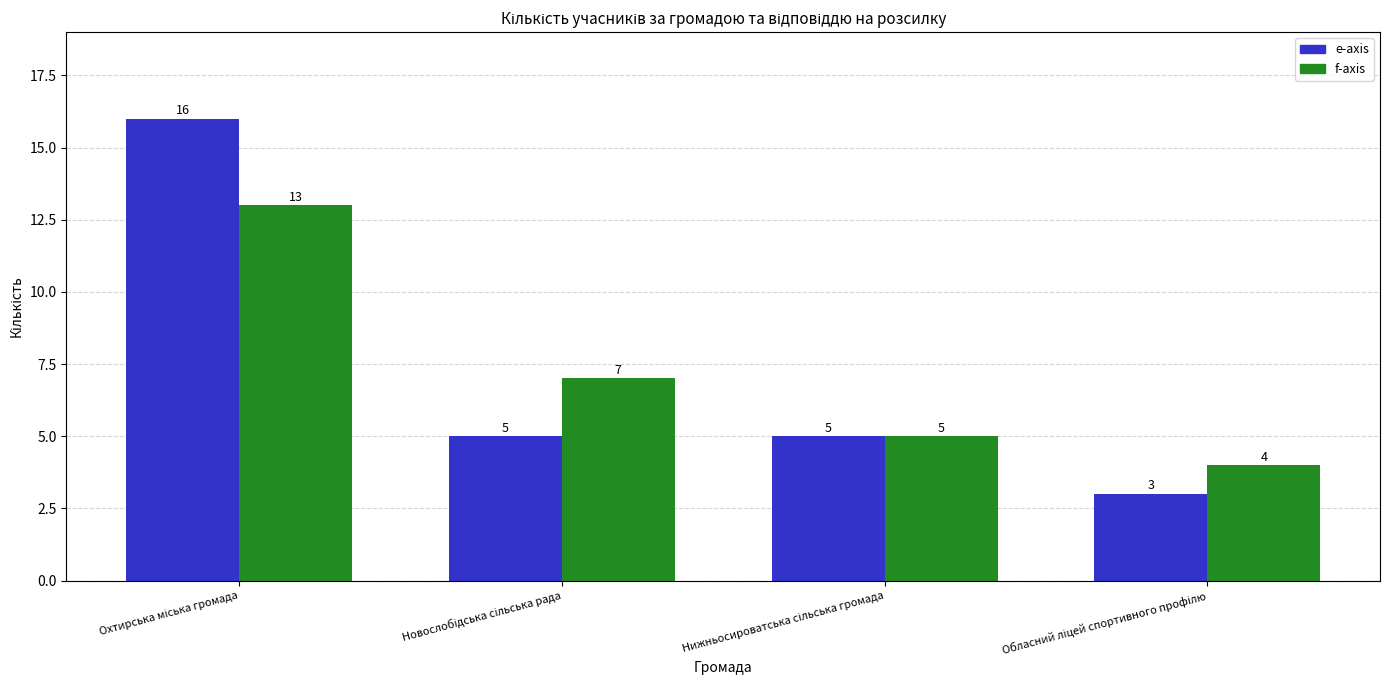

What is the smallest value displayed?

3